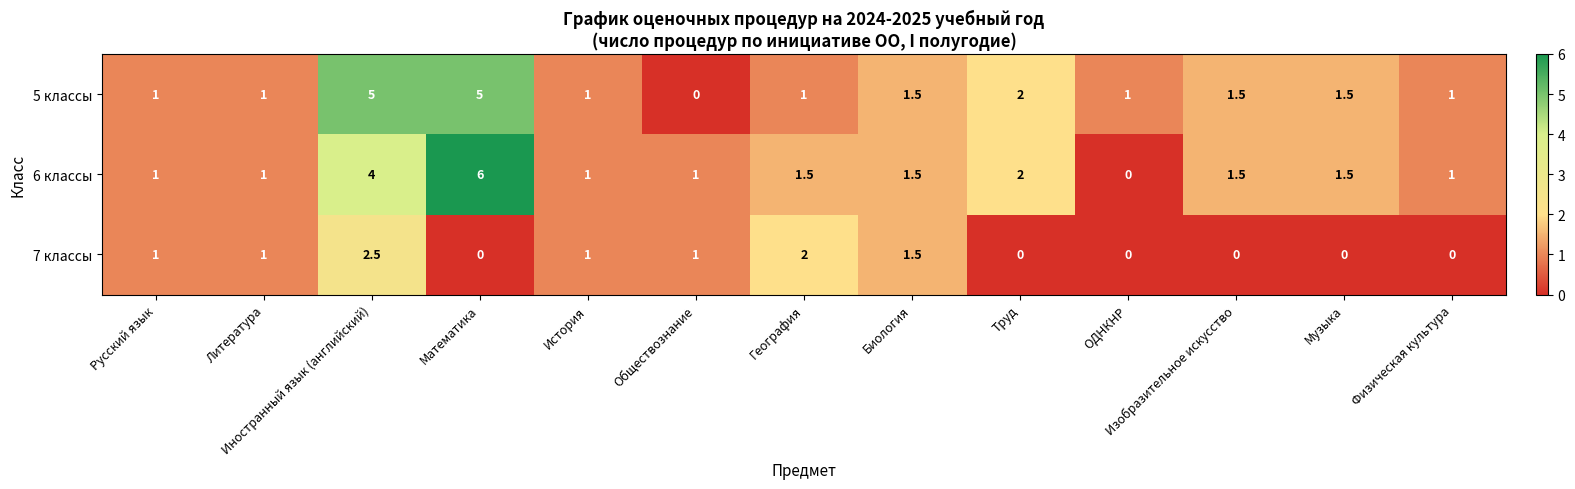

What is the greatest value displayed?

6.0